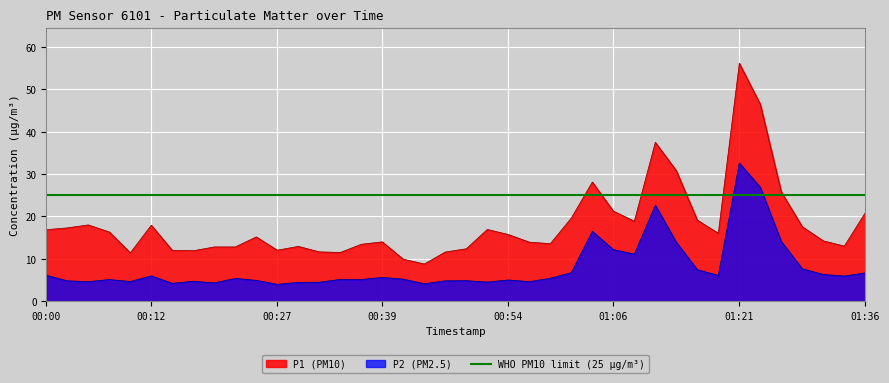

True or false: P1 (PM10) and P2 (PM2.5) cross at least once.

False